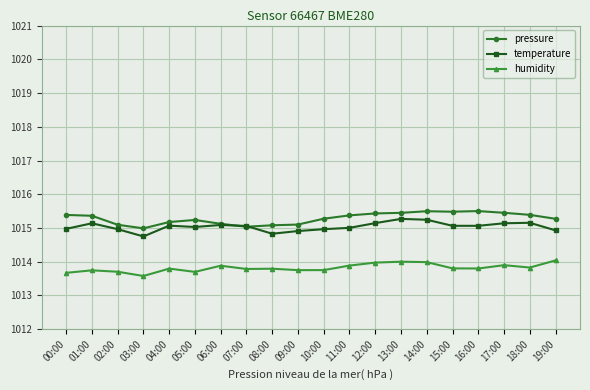

What is the smallest value displayed?

1013.6